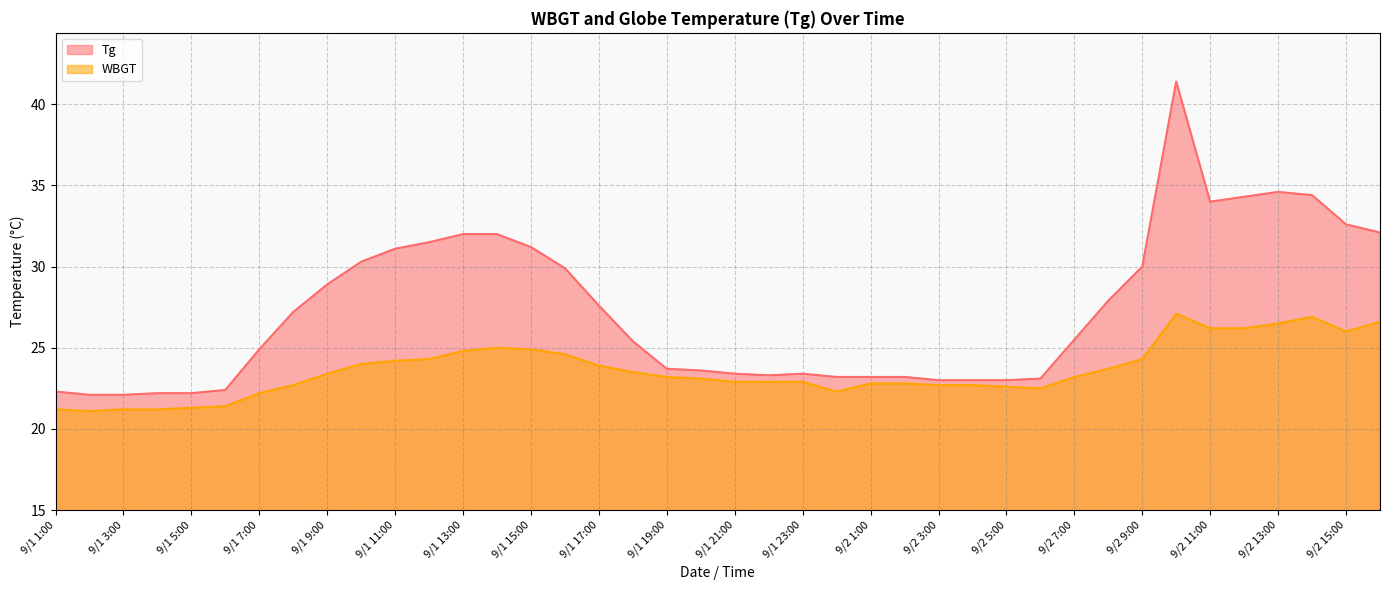

True or false: Tg and WBGT intersect in this chart.

False